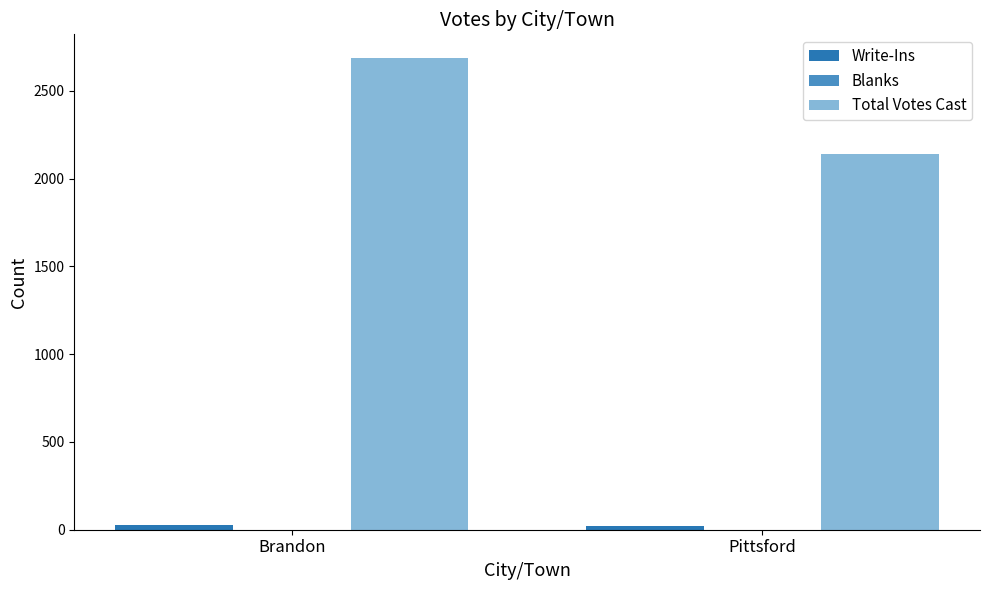

At which category is the sum across all series the highest?

Brandon